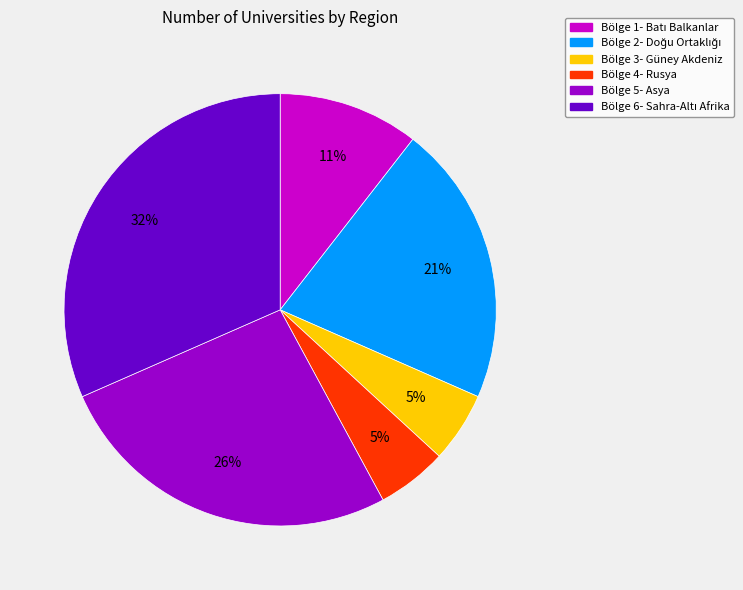

Do Bölge 3- Güney Akdeniz and Bölge 5- Asya together represent more than half of the pie?

No